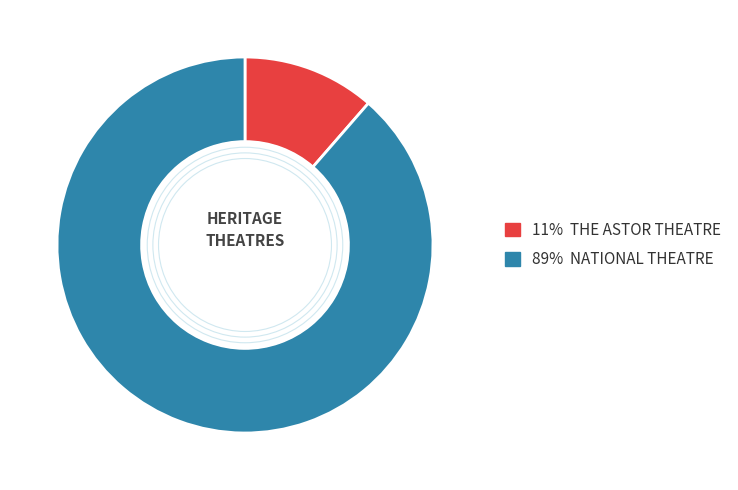

Is there a majority slice in this chart?

Yes